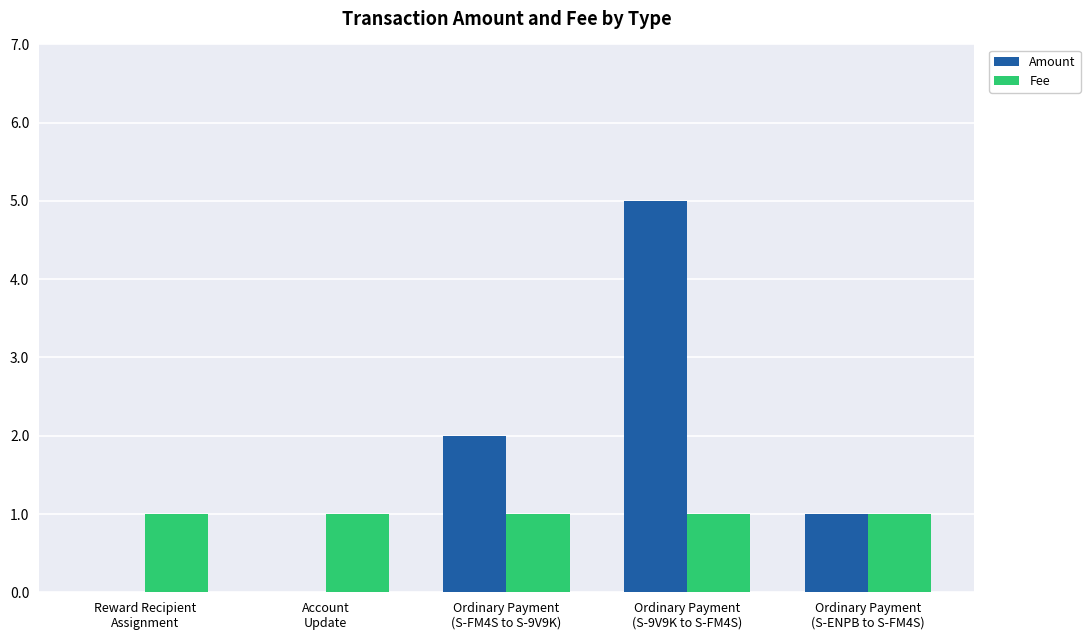

What is the maximum value shown in the chart?

5